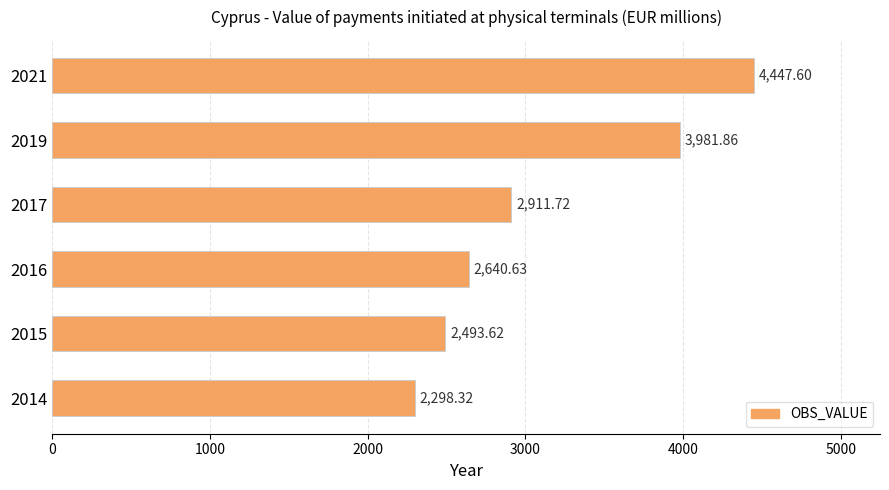

What is the ratio of the value at 2014 to the value at 2016?

0.9